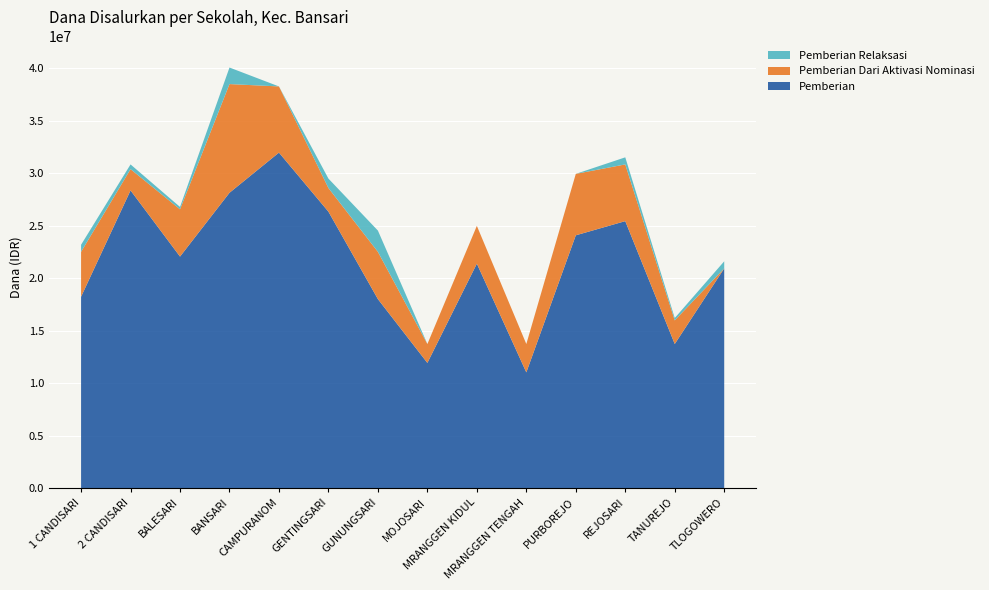

What is the highest value of the Pemberian series?

31950000